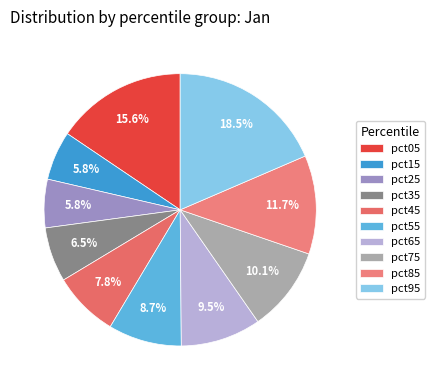

Is the sum of pct35 and pct05 greater than half?

No